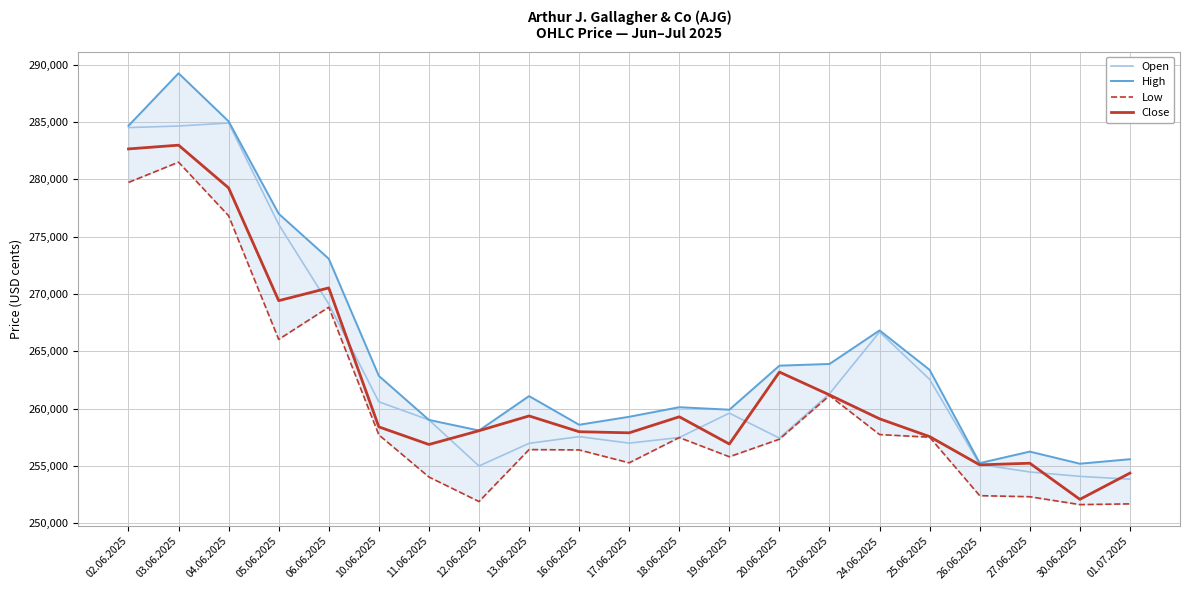

How many data points in Low are above 257329?

10